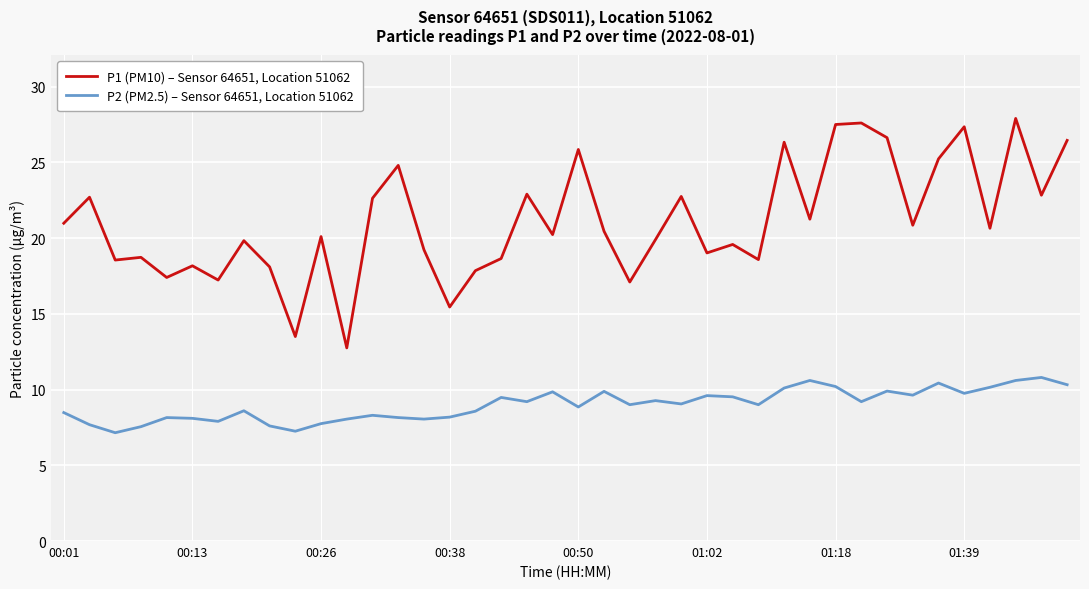

Rank the series by their maximum value, from lowest to highest.

P2 (PM2.5) – Sensor 64651, Location 51062, P1 (PM10) – Sensor 64651, Location 51062